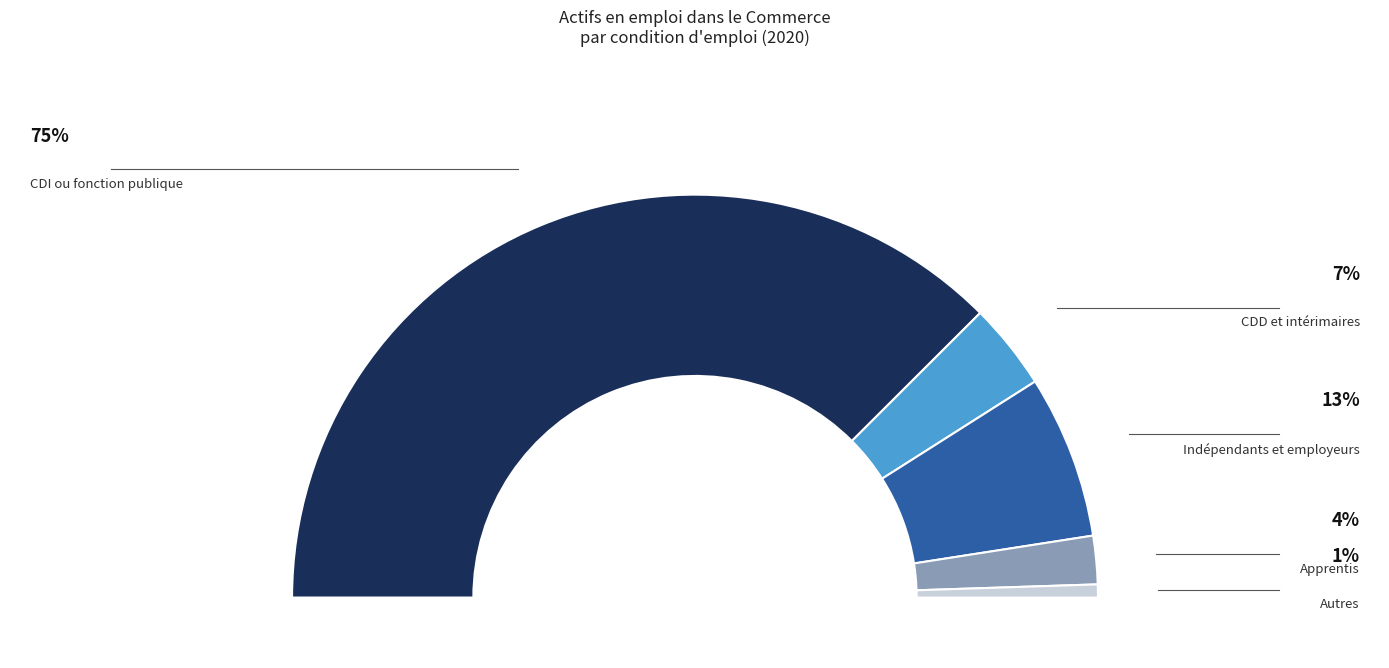

The CDD et intérimaires slice represents 7% of the pie. True or false?

True